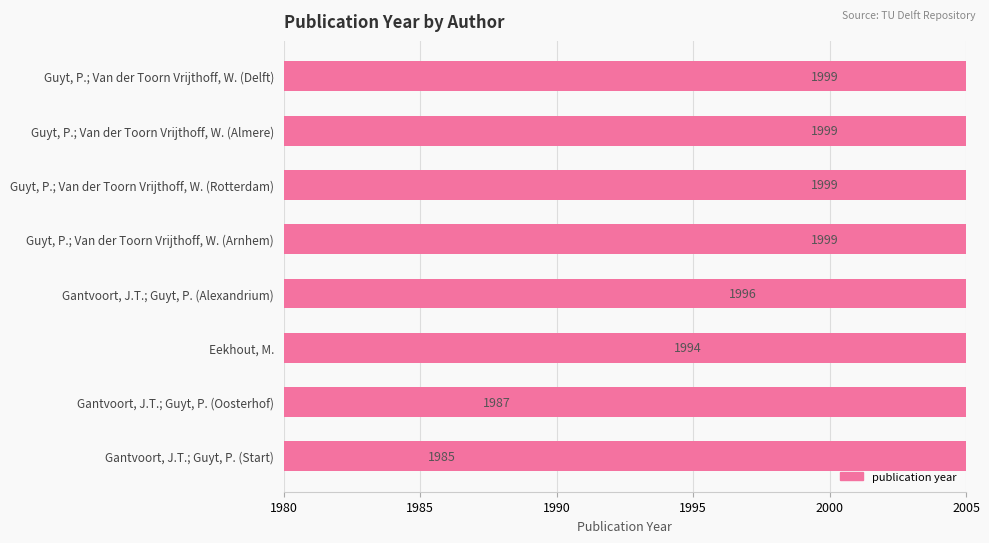

What is the maximum value shown in the chart?

1999